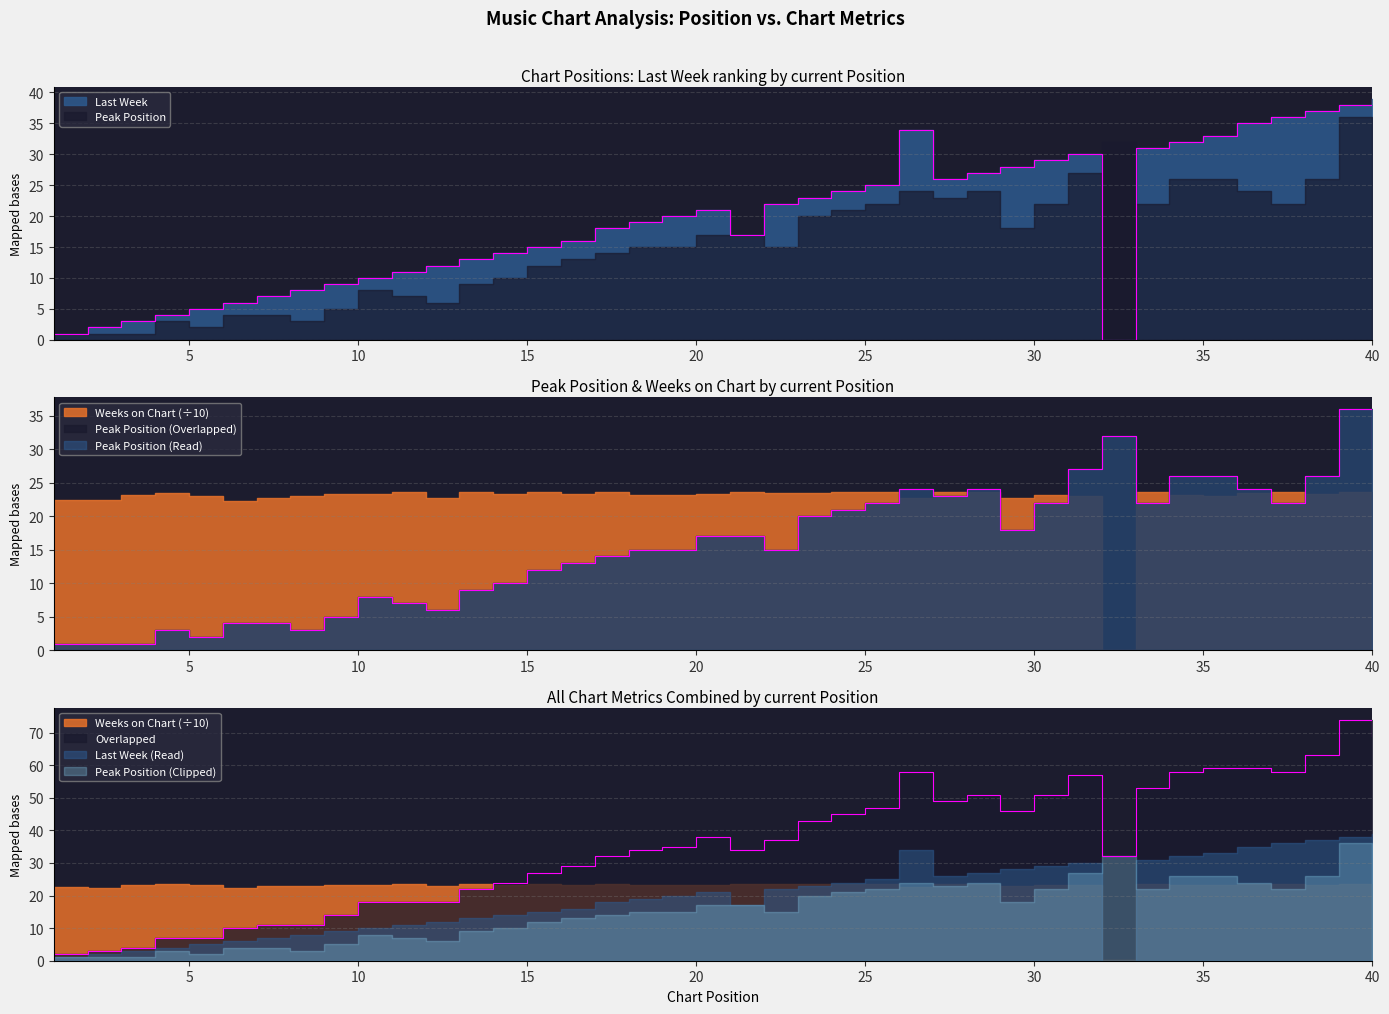

At which category does Peak Position reach its first local peak?

4